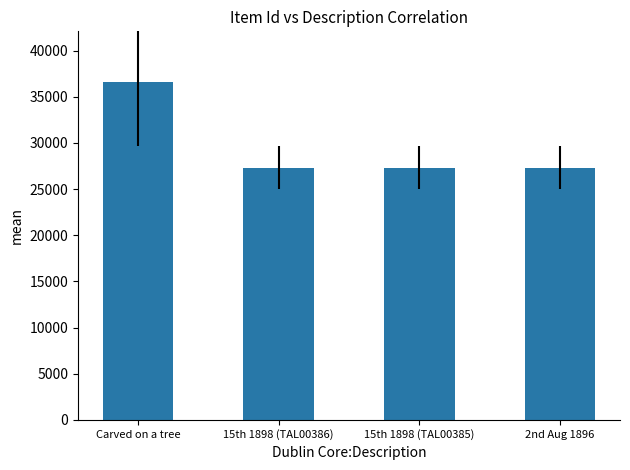

At which category does the chart reach its peak across all series?

Carved on a tree